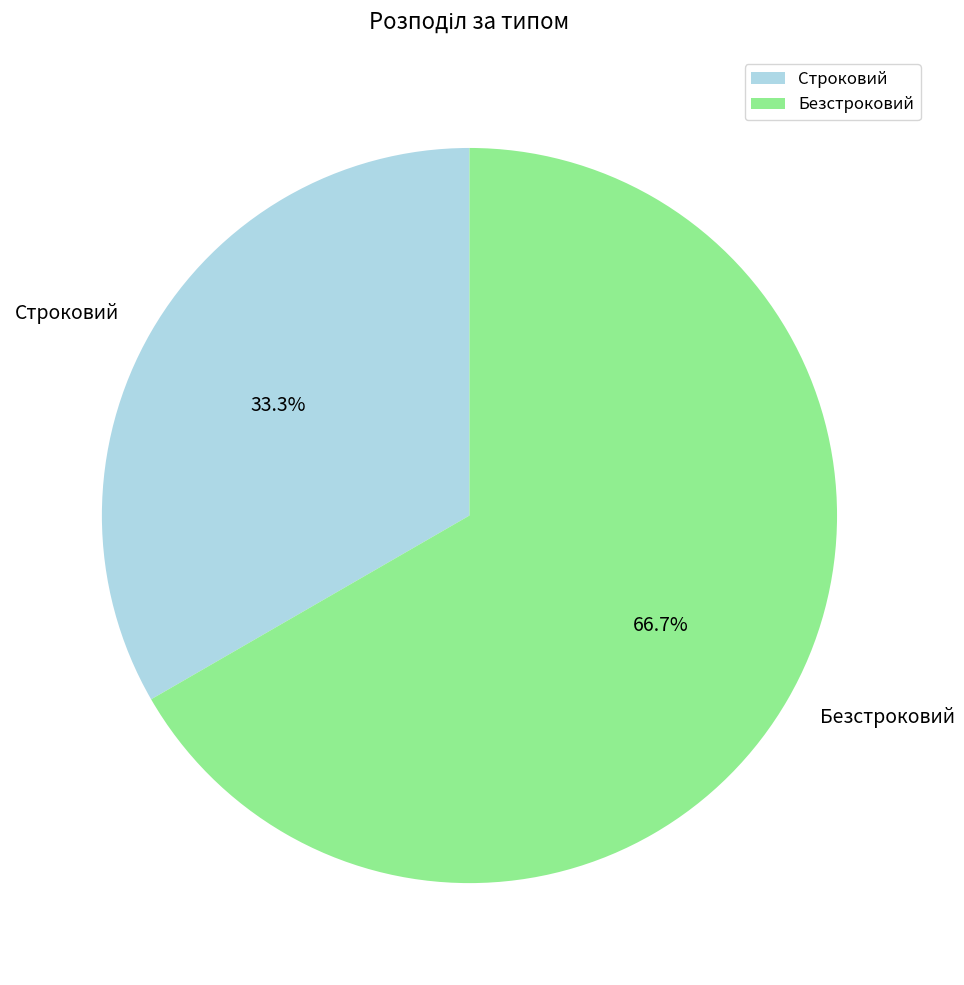

To the nearest percent, what is the difference between the largest and smallest slice percentages?

33%